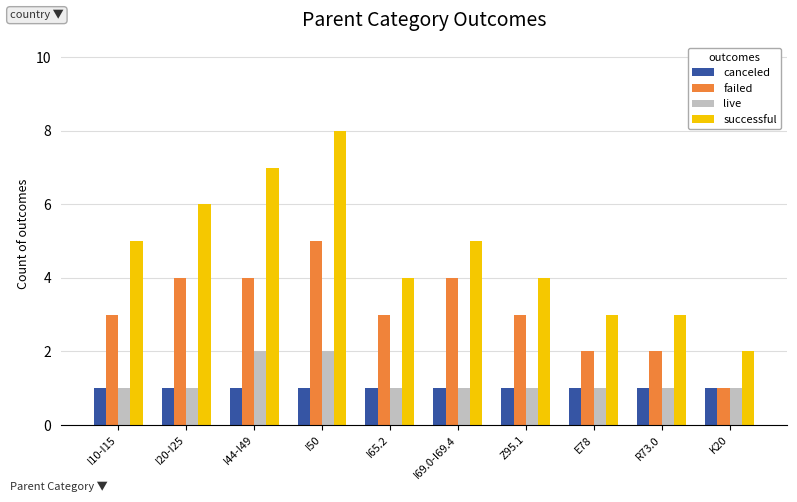

How many groups of bars are there?

10